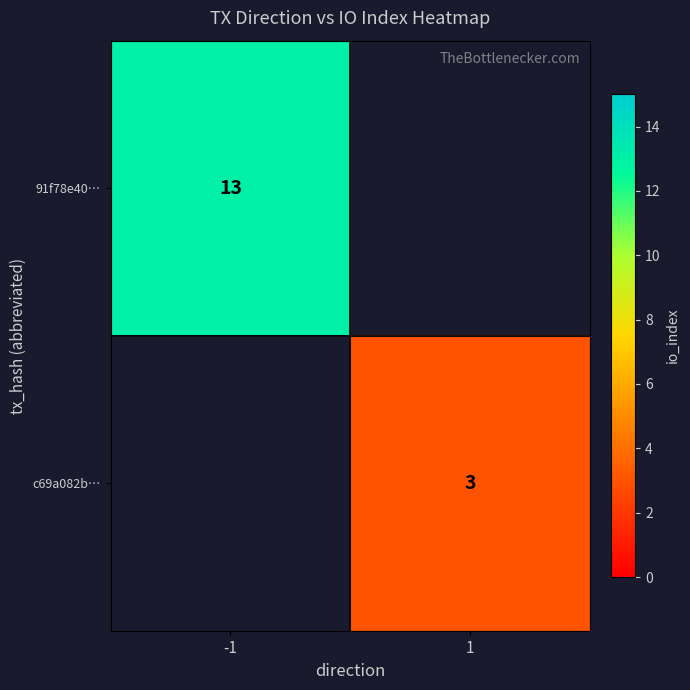

The 91f78e40… series shows 13 at -1. True or false?

True